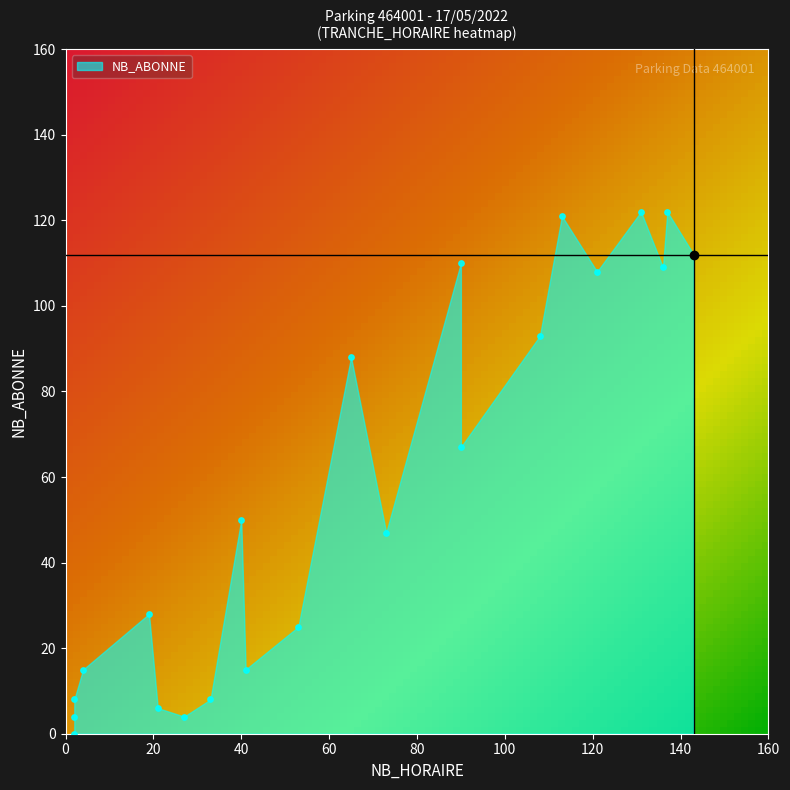

What Y value in the scatter plot is closest to 61?

67